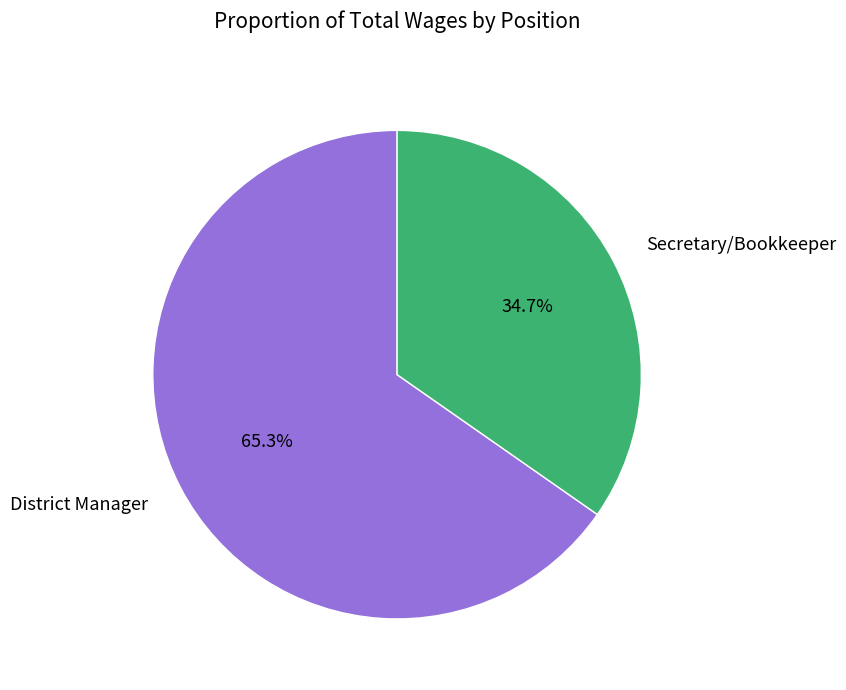

Is there any slice that represents more than half of the pie?

Yes